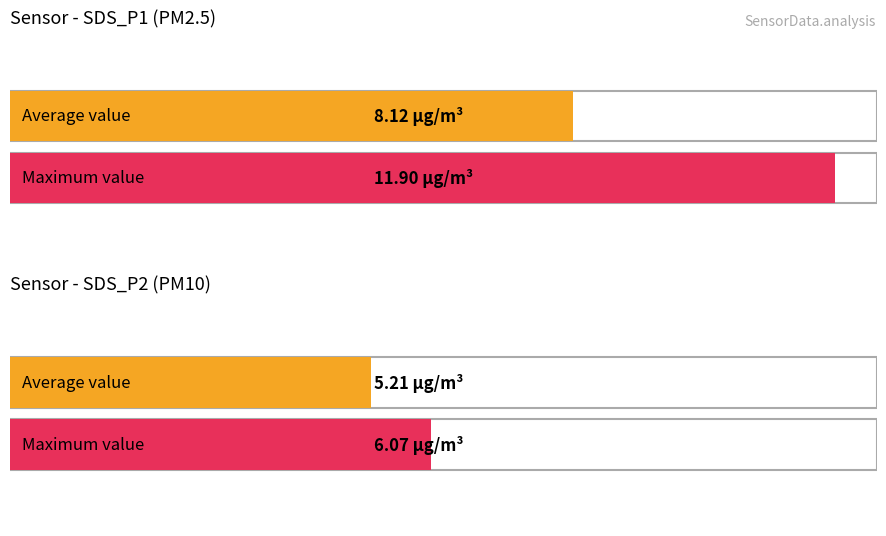

What is the highest value of the SDS_P2 series?

6.1